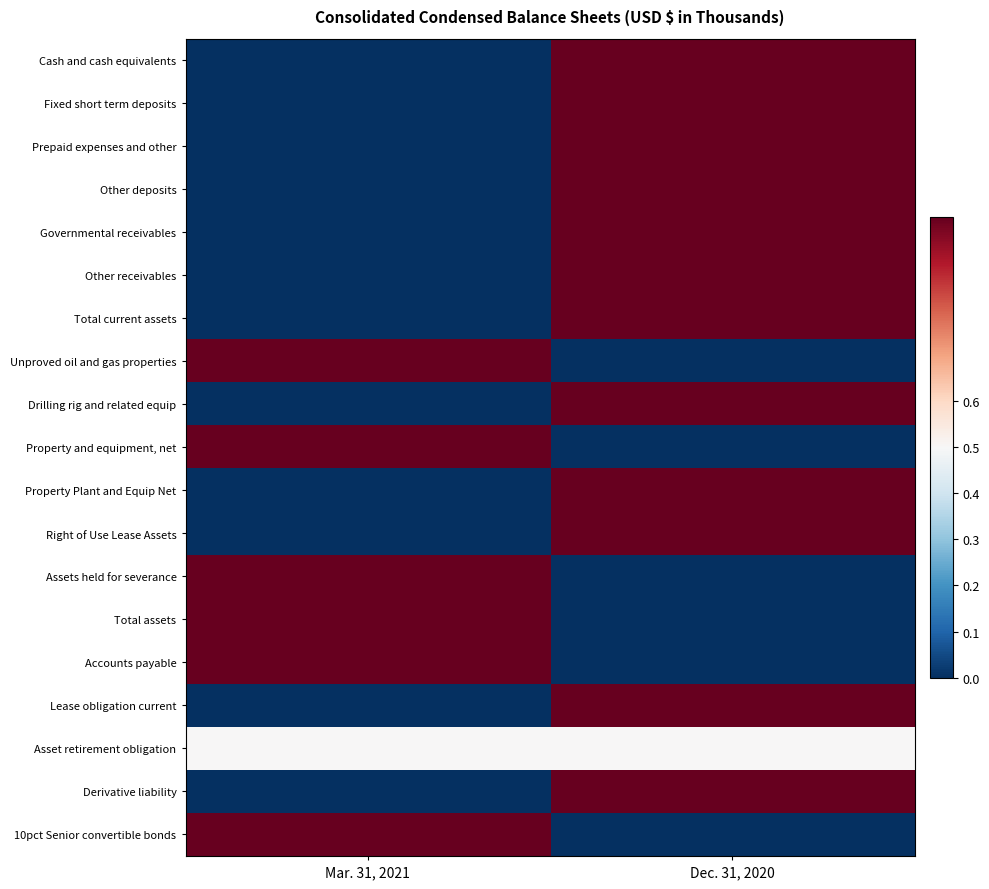

Which category has the lowest value across all series?

Mar. 31, 2021